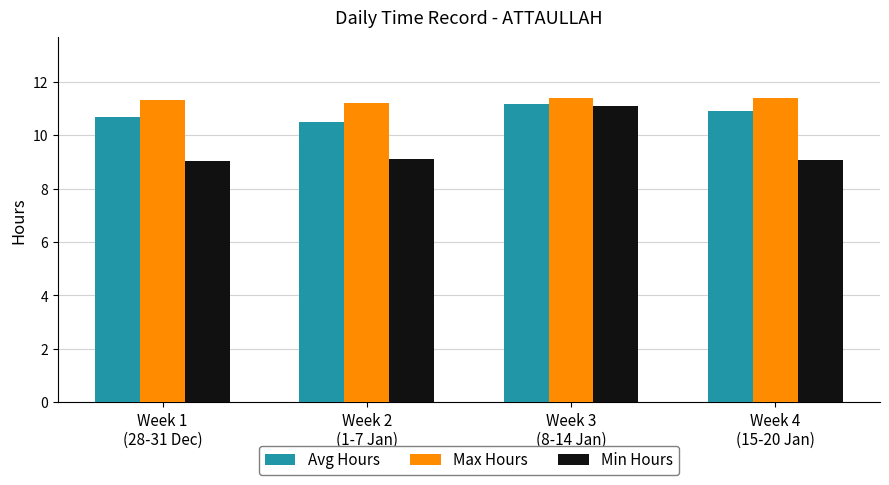

Rank the series by their average value, from lowest to highest.

Min Hours, Avg Hours, Max Hours